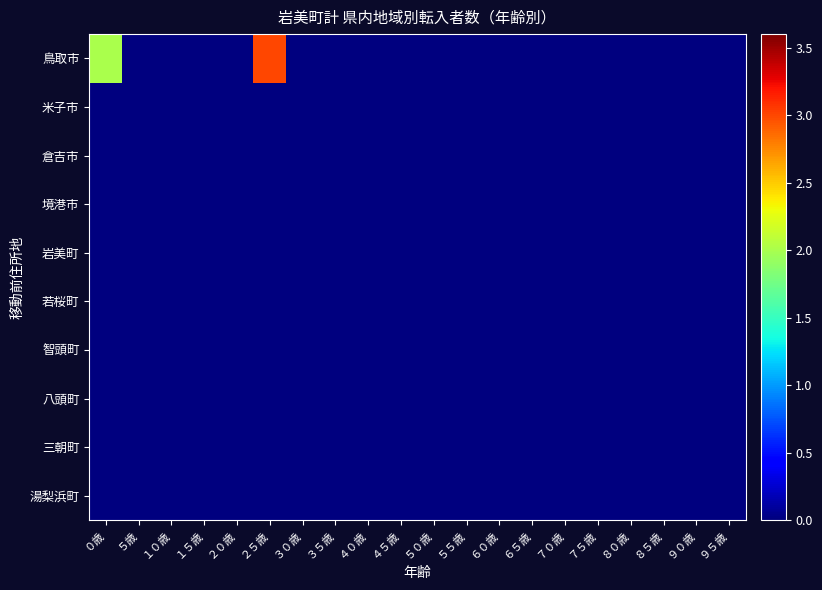

Reading left to right, extract all data points from this chart.

鳥取市: ０歳=2	５歳=0	１０歳=0	１５歳=0	２０歳=0	２５歳=3	３０歳=0	３５歳=0	４０歳=0	４５歳=0	５０歳=0	５５歳=0	６０歳=0	６５歳=0	７０歳=0	７５歳=0	８０歳=0	８５歳=0	９０歳=0	９５歳=0
米子市: ０歳=0	５歳=0	１０歳=0	１５歳=0	２０歳=0	２５歳=0	３０歳=0	３５歳=0	４０歳=0	４５歳=0	５０歳=0	５５歳=0	６０歳=0	６５歳=0	７０歳=0	７５歳=0	８０歳=0	８５歳=0	９０歳=0	９５歳=0
倉吉市: ０歳=0	５歳=0	１０歳=0	１５歳=0	２０歳=0	２５歳=0	３０歳=0	３５歳=0	４０歳=0	４５歳=0	５０歳=0	５５歳=0	６０歳=0	６５歳=0	７０歳=0	７５歳=0	８０歳=0	８５歳=0	９０歳=0	９５歳=0
境港市: ０歳=0	５歳=0	１０歳=0	１５歳=0	２０歳=0	２５歳=0	３０歳=0	３５歳=0	４０歳=0	４５歳=0	５０歳=0	５５歳=0	６０歳=0	６５歳=0	７０歳=0	７５歳=0	８０歳=0	８５歳=0	９０歳=0	９５歳=0
岩美町: ０歳=0	５歳=0	１０歳=0	１５歳=0	２０歳=0	２５歳=0	３０歳=0	３５歳=0	４０歳=0	４５歳=0	５０歳=0	５５歳=0	６０歳=0	６５歳=0	７０歳=0	７５歳=0	８０歳=0	８５歳=0	９０歳=0	９５歳=0
若桜町: ０歳=0	５歳=0	１０歳=0	１５歳=0	２０歳=0	２５歳=0	３０歳=0	３５歳=0	４０歳=0	４５歳=0	５０歳=0	５５歳=0	６０歳=0	６５歳=0	７０歳=0	７５歳=0	８０歳=0	８５歳=0	９０歳=0	９５歳=0
智頭町: ０歳=0	５歳=0	１０歳=0	１５歳=0	２０歳=0	２５歳=0	３０歳=0	３５歳=0	４０歳=0	４５歳=0	５０歳=0	５５歳=0	６０歳=0	６５歳=0	７０歳=0	７５歳=0	８０歳=0	８５歳=0	９０歳=0	９５歳=0
八頭町: ０歳=0	５歳=0	１０歳=0	１５歳=0	２０歳=0	２５歳=0	３０歳=0	３５歳=0	４０歳=0	４５歳=0	５０歳=0	５５歳=0	６０歳=0	６５歳=0	７０歳=0	７５歳=0	８０歳=0	８５歳=0	９０歳=0	９５歳=0
三朝町: ０歳=0	５歳=0	１０歳=0	１５歳=0	２０歳=0	２５歳=0	３０歳=0	３５歳=0	４０歳=0	４５歳=0	５０歳=0	５５歳=0	６０歳=0	６５歳=0	７０歳=0	７５歳=0	８０歳=0	８５歳=0	９０歳=0	９５歳=0
湯梨浜町: ０歳=0	５歳=0	１０歳=0	１５歳=0	２０歳=0	２５歳=0	３０歳=0	３５歳=0	４０歳=0	４５歳=0	５０歳=0	５５歳=0	６０歳=0	６５歳=0	７０歳=0	７５歳=0	８０歳=0	８５歳=0	９０歳=0	９５歳=0